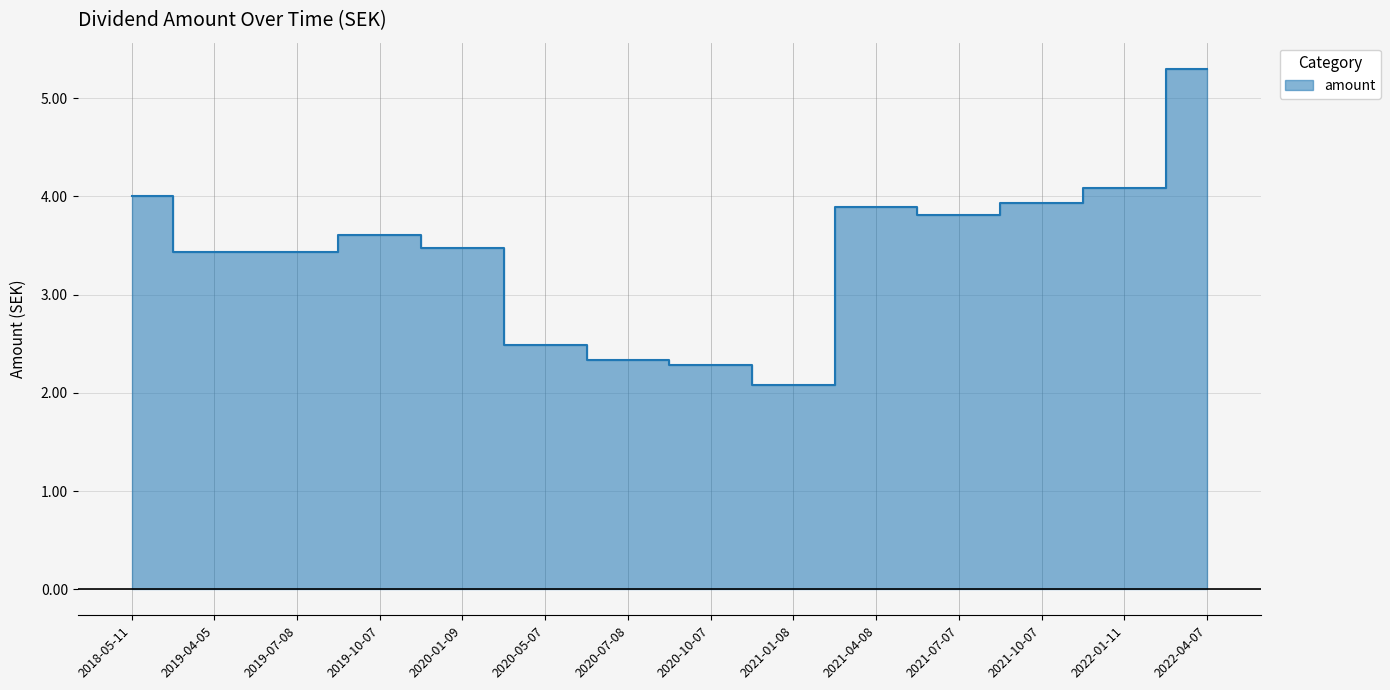

What is the difference between the maximum and minimum values?

3.2